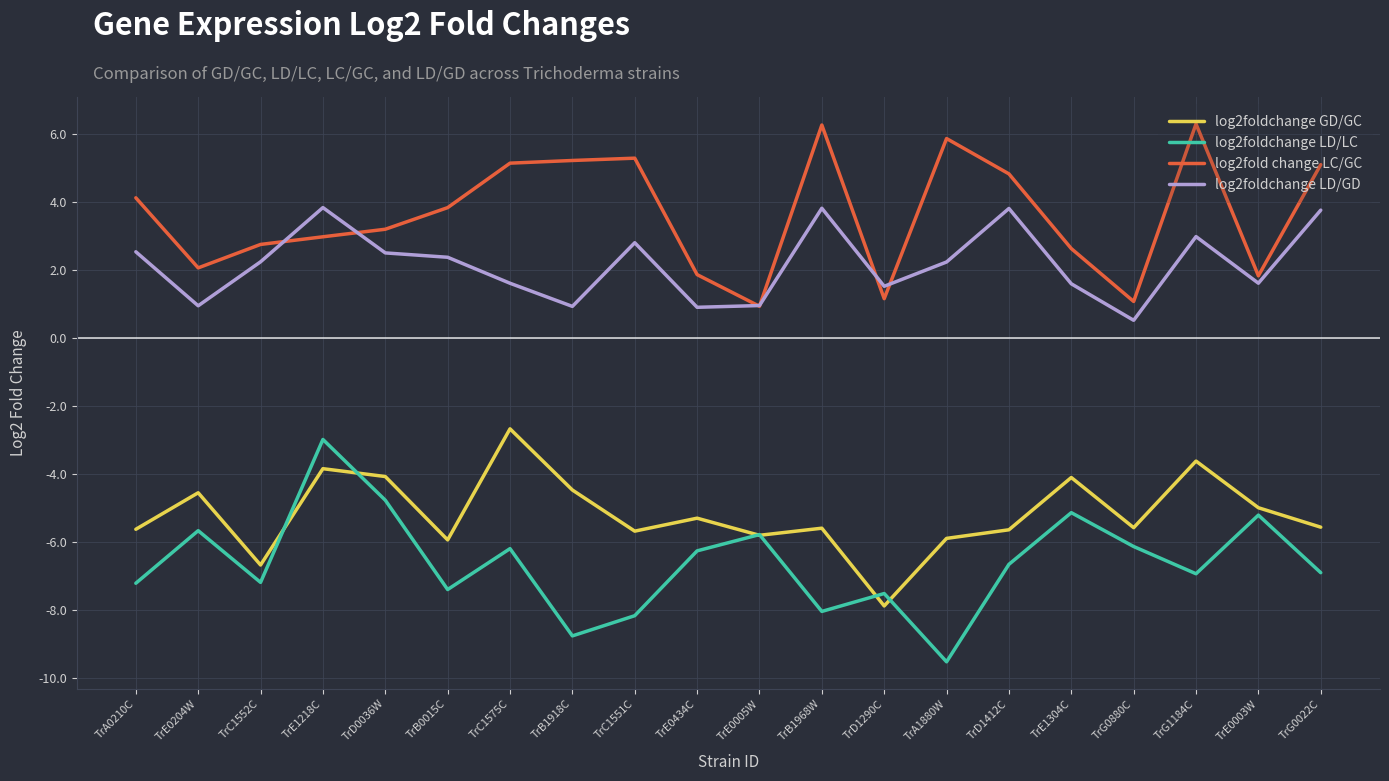

What is the difference between the highest and lowest values at TrG0022C?

12.0